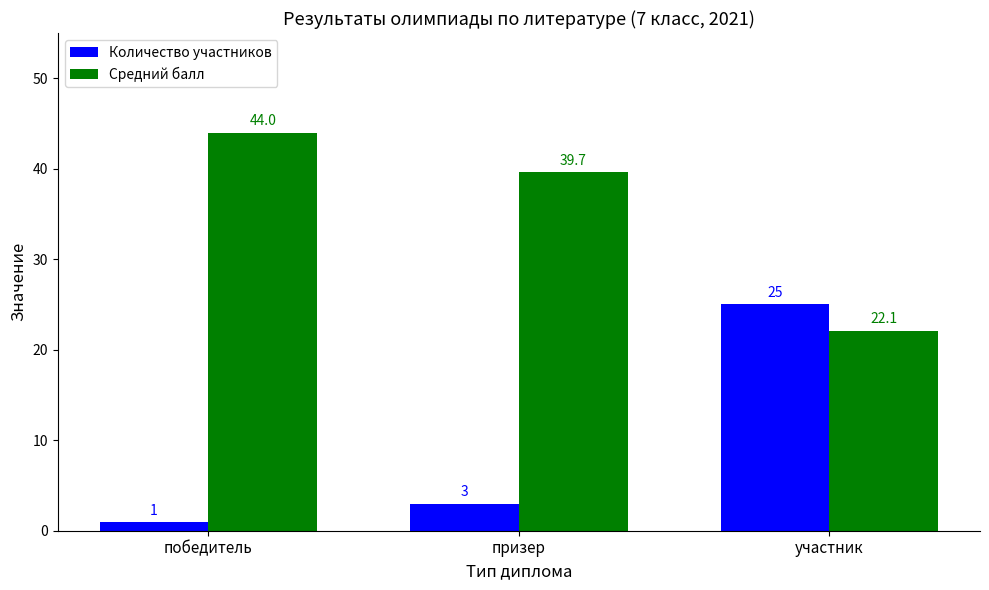

Reading left to right, transcribe all the data shown in this chart.

Количество участников: 1.0	3.0	25.0
Средний балл: 44.0	39.7	22.1